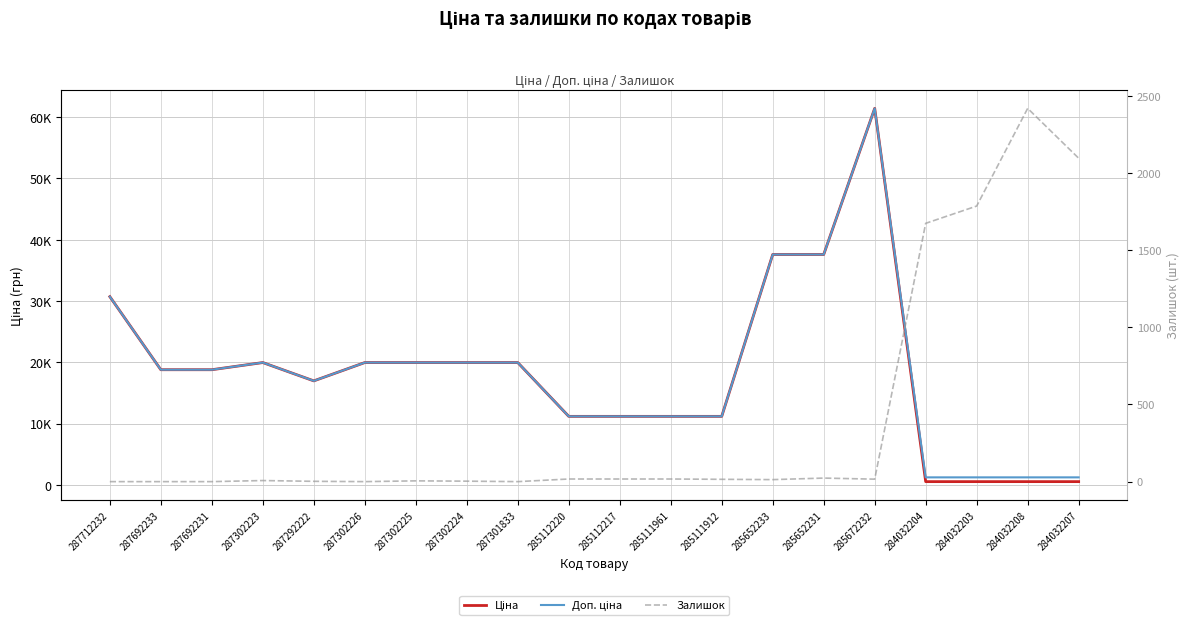

Does the chart have visible grid lines?

Yes